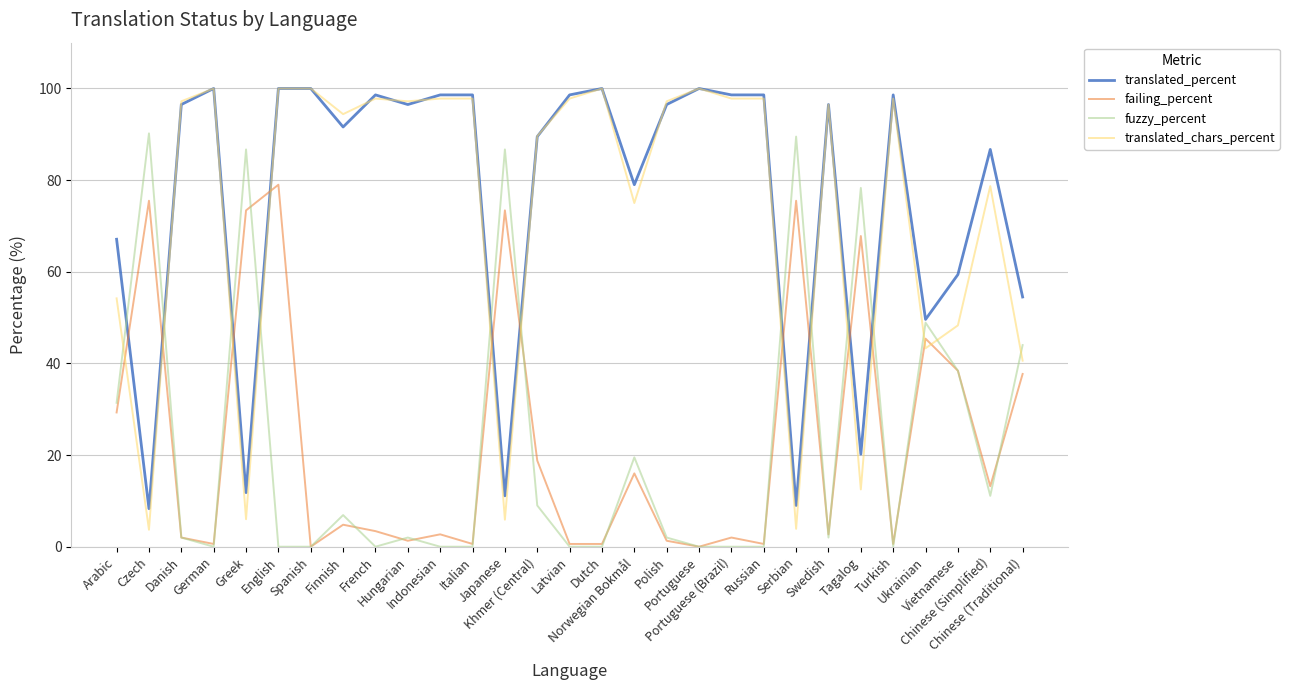

What is the difference between the second highest and second lowest values in the failing_percent series?

75.5